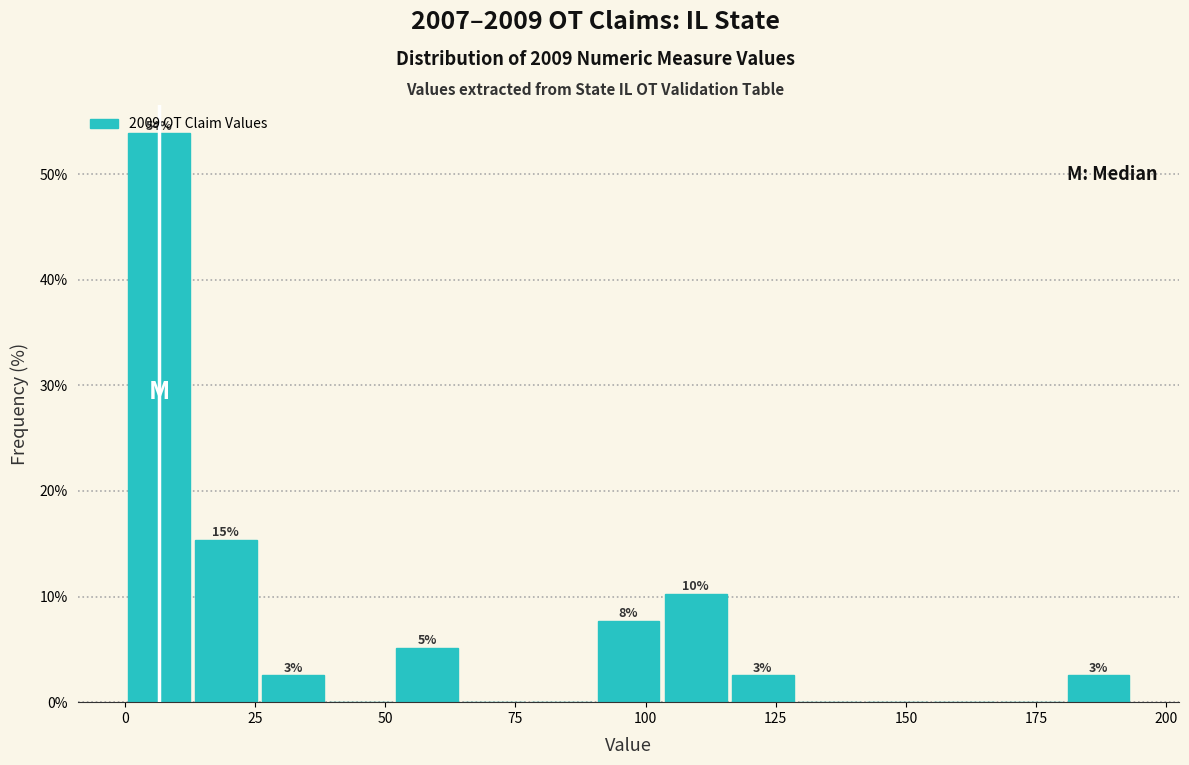

Read against the x-axis, roughly where is the centre of the tallest bar?

5